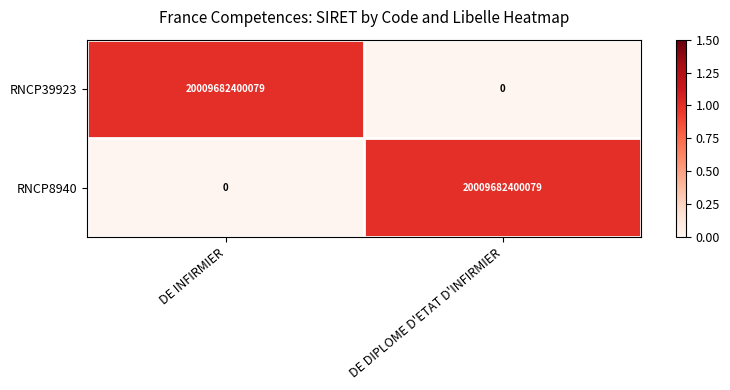

At DE INFIRMIER, list the series in order from largest to smallest.

RNCP39923, RNCP8940